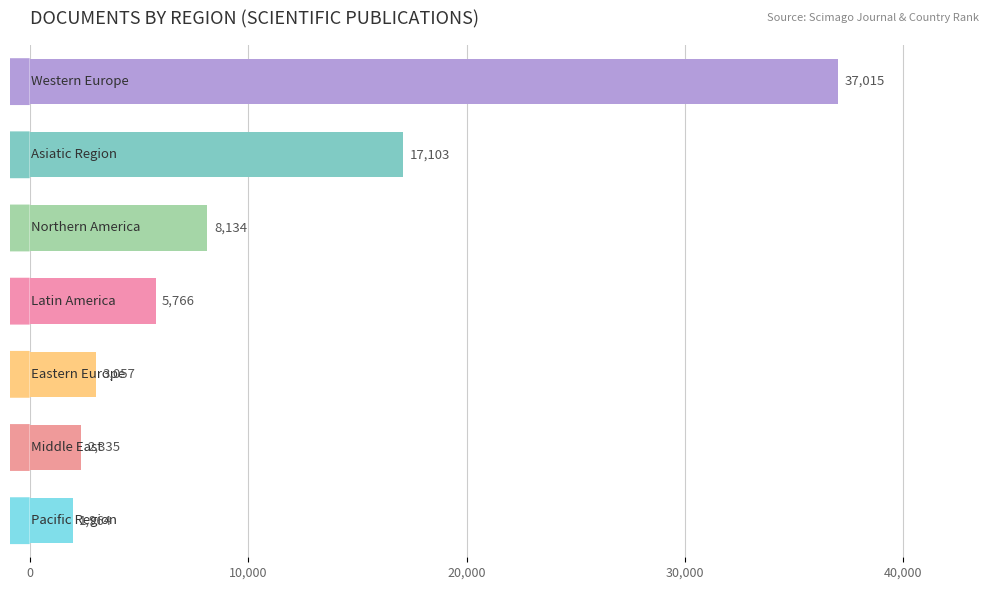

What is the average value?

10768